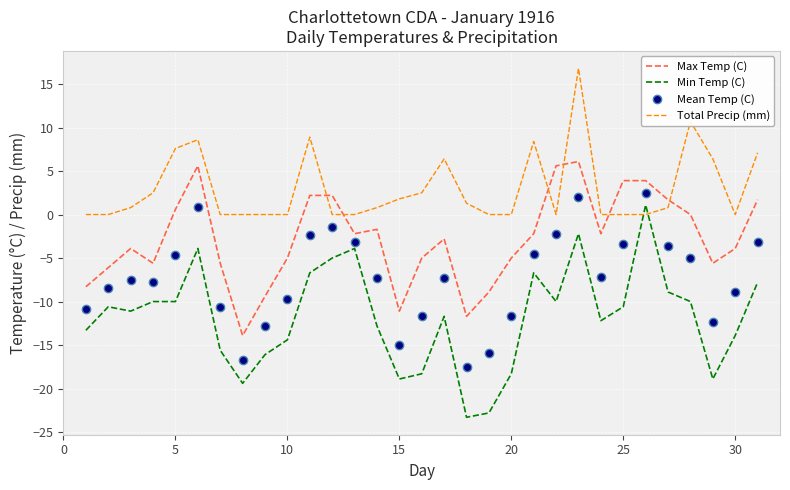

Which series has the largest total across all categories?

Total Precip (mm)